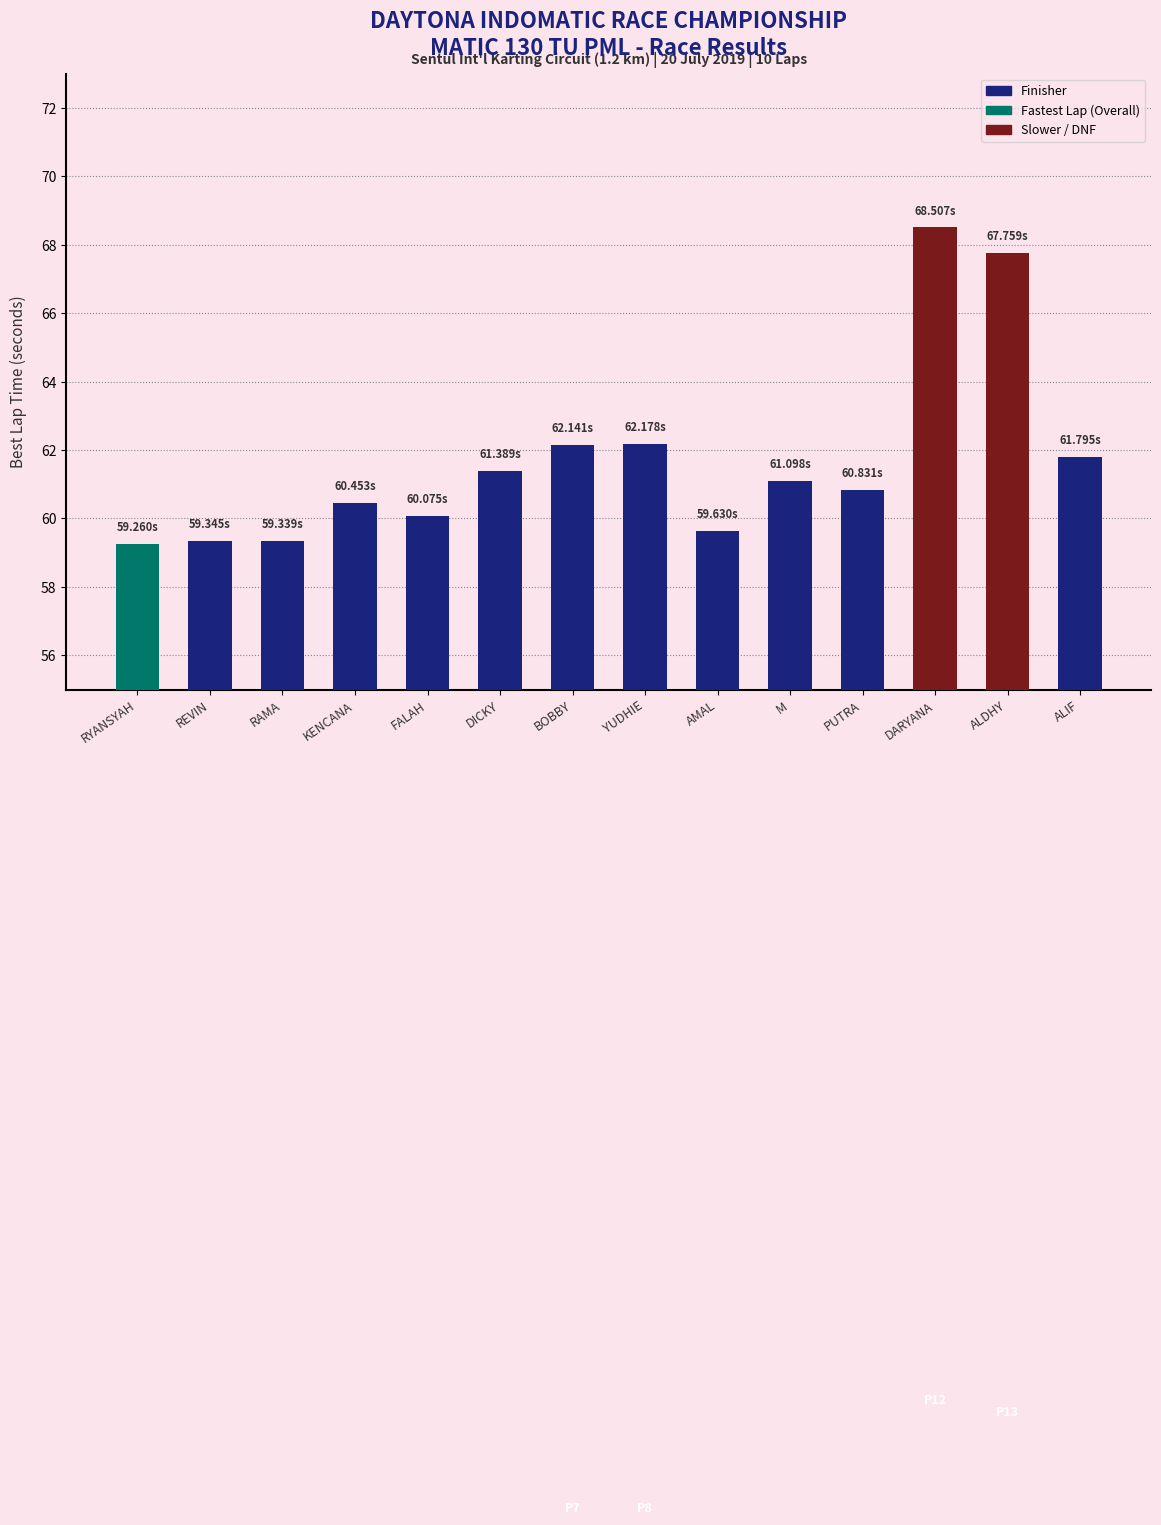

What is the sum of the values at ALIF and RYANSYAH?

121.1